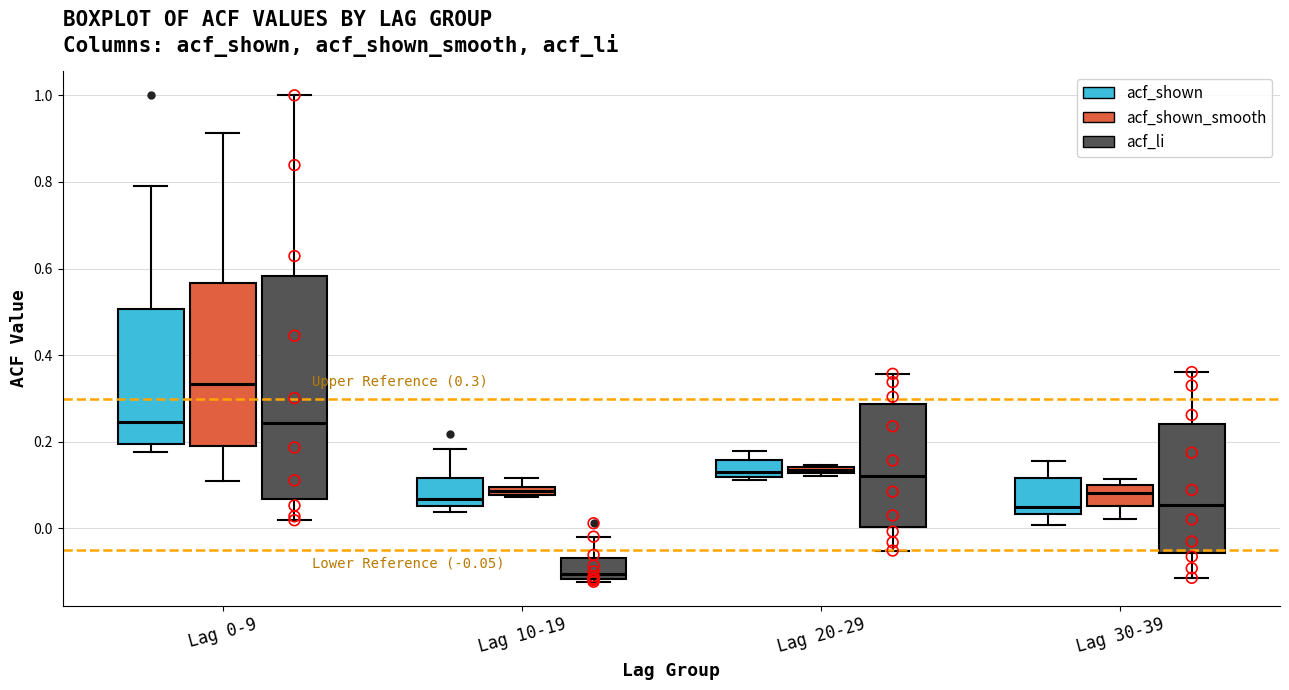

Which box is the tallest, from its lower edge to its upper edge?

Lag 0-9 (acf_li)